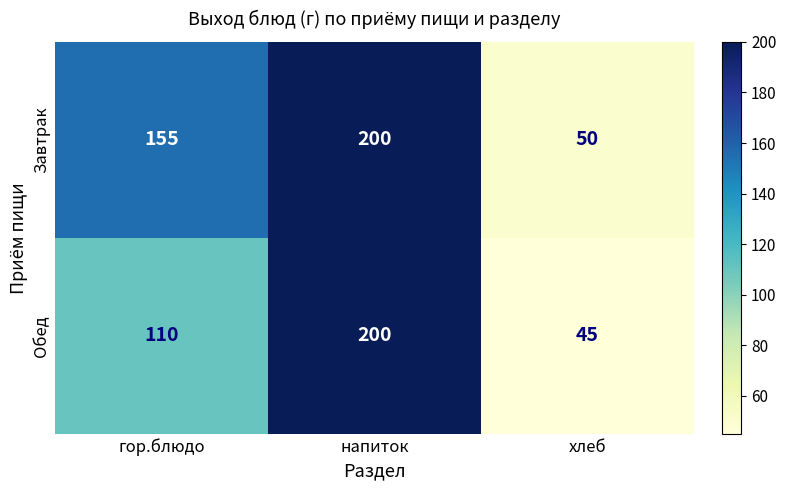

At which category does the chart reach its peak across all series?

напиток